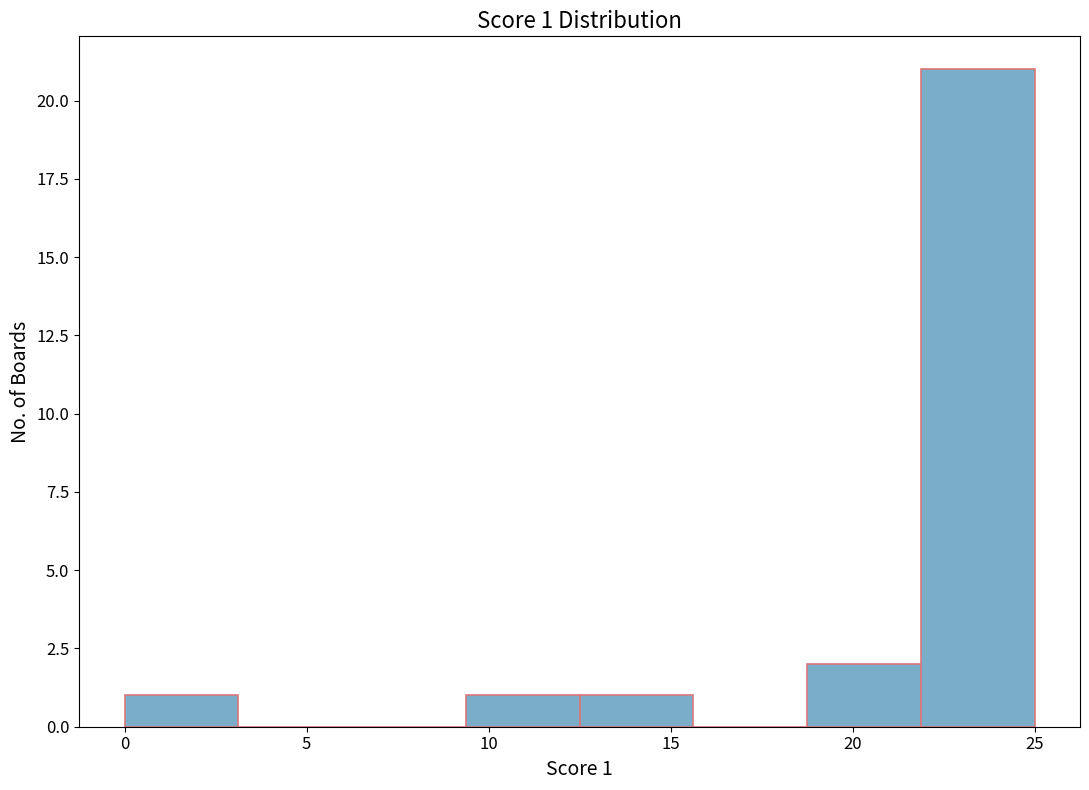

Over which range of the x-axis is the bar tallest?

22.0 to 25.0